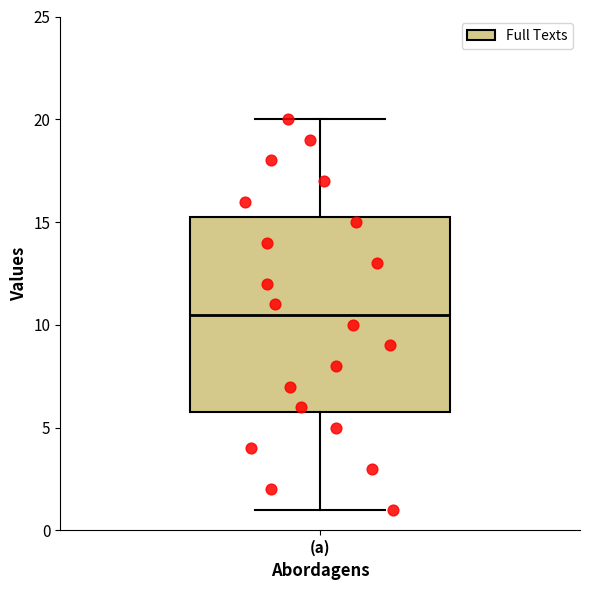

Transcribe this box plot: give where the median line is, the range the box spans, and where the two whiskers end, as read against the y-axis. The values are not printed on the chart, so give them approximately, as read against the axis.

median 10.5, box 6.0 to 15.5, whiskers 1.0 to 20.0